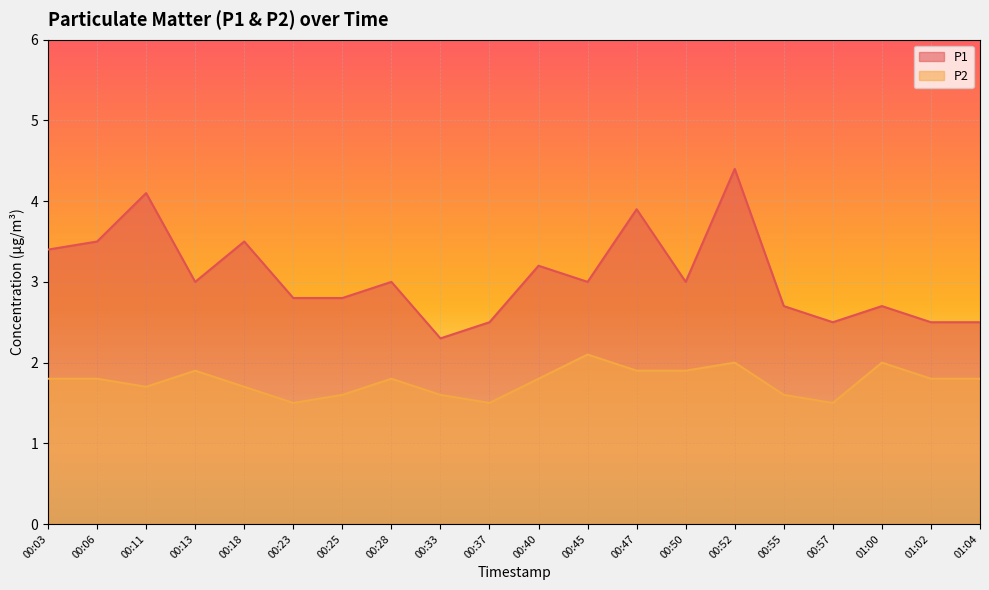

Reading left to right, transcribe all the data shown in this chart.

P1: 00:03=3.4	00:06=3.5	00:11=4.1	00:13=3.0	00:18=3.5	00:23=2.8	00:25=2.8	00:28=3.0	00:33=2.3	00:37=2.5	00:40=3.2	00:45=3.0	00:47=3.9	00:50=3.0	00:52=4.4	00:55=2.7	00:57=2.5	01:00=2.7	01:02=2.5	01:04=2.5
P2: 00:03=1.8	00:06=1.8	00:11=1.7	00:13=1.9	00:18=1.7	00:23=1.5	00:25=1.6	00:28=1.8	00:33=1.6	00:37=1.5	00:40=1.8	00:45=2.1	00:47=1.9	00:50=1.9	00:52=2.0	00:55=1.6	00:57=1.5	01:00=2.0	01:02=1.8	01:04=1.8